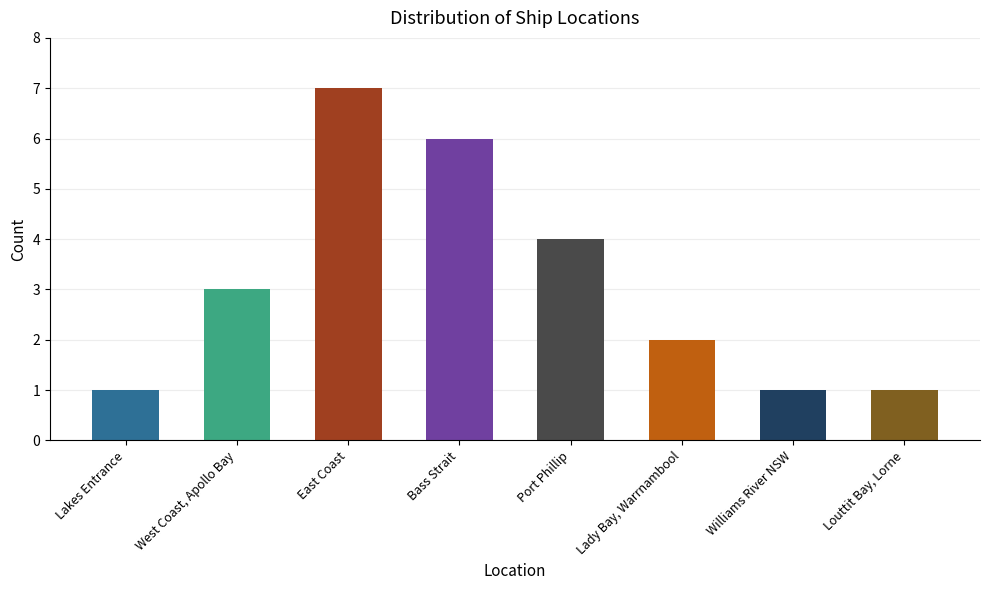

What is the label of the 6th bar from the left?

Lady Bay, Warrnambool